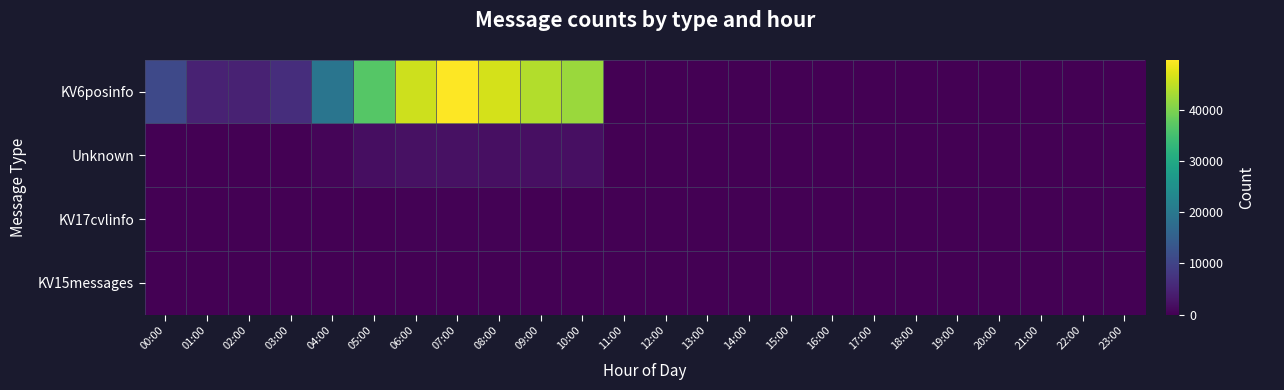

Count the number of data series in this chart.

4